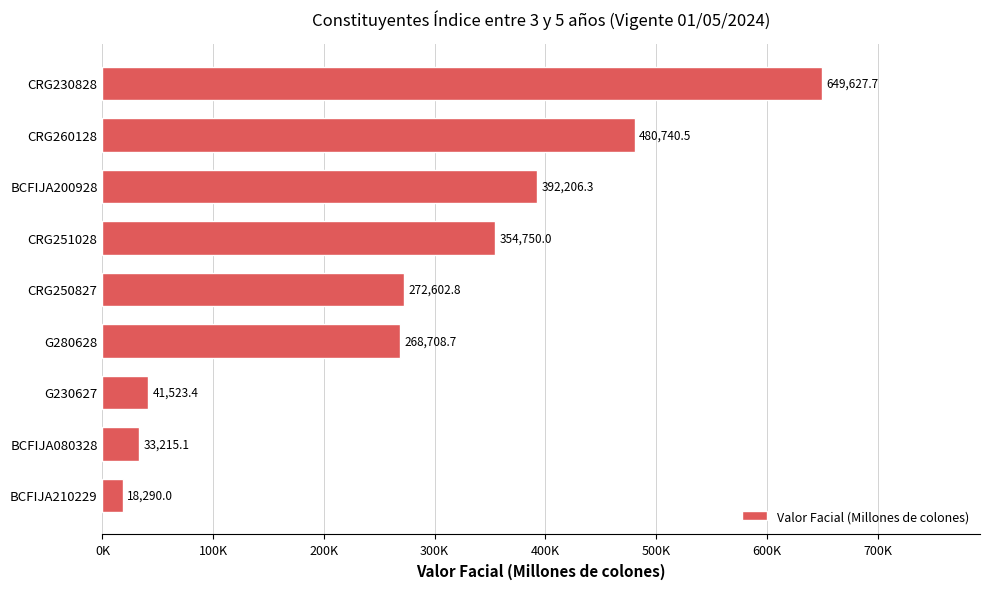

Rank the categories by value from lowest to highest.

BCFIJA210229, BCFIJA080328, G230627, G280628, CRG250827, CRG251028, BCFIJA200928, CRG260128, CRG230828